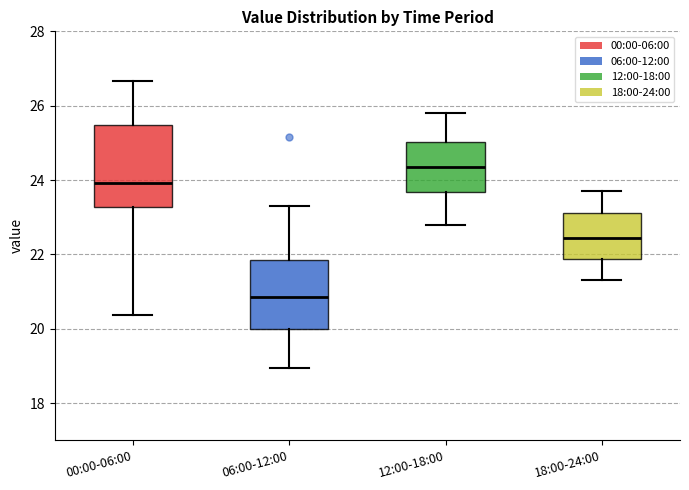

Which box's median line is the highest?

12:00-18:00